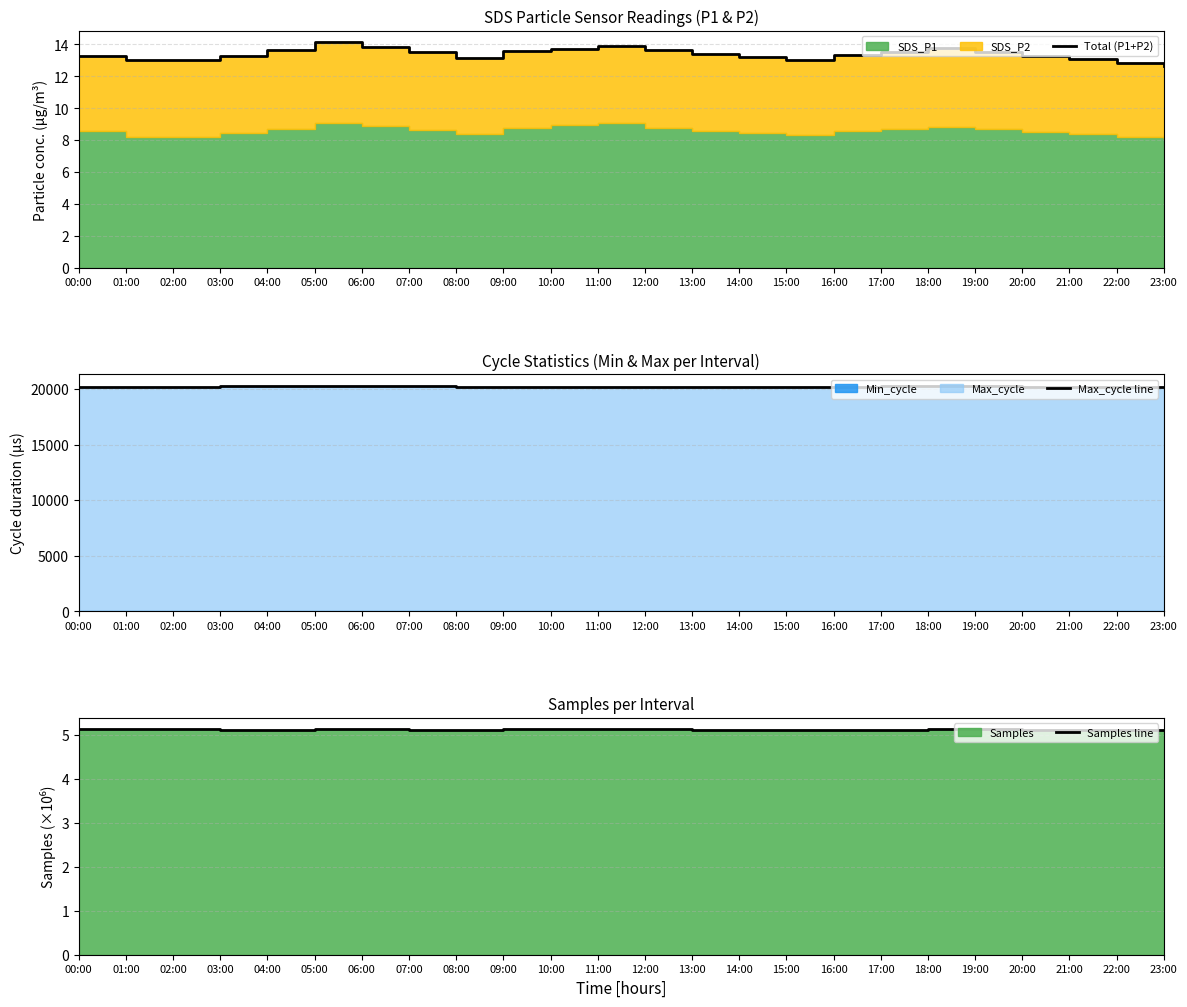

How many categories are shown in the chart?

24